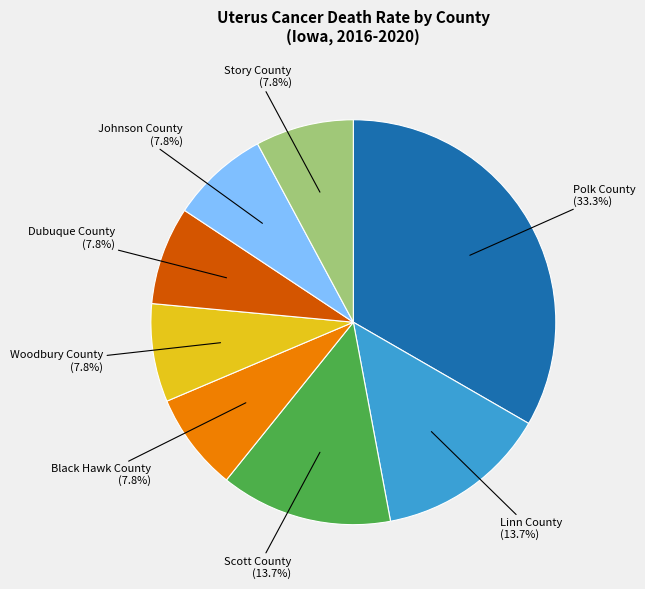

Which has a higher value, Polk County or Linn County?

Polk County